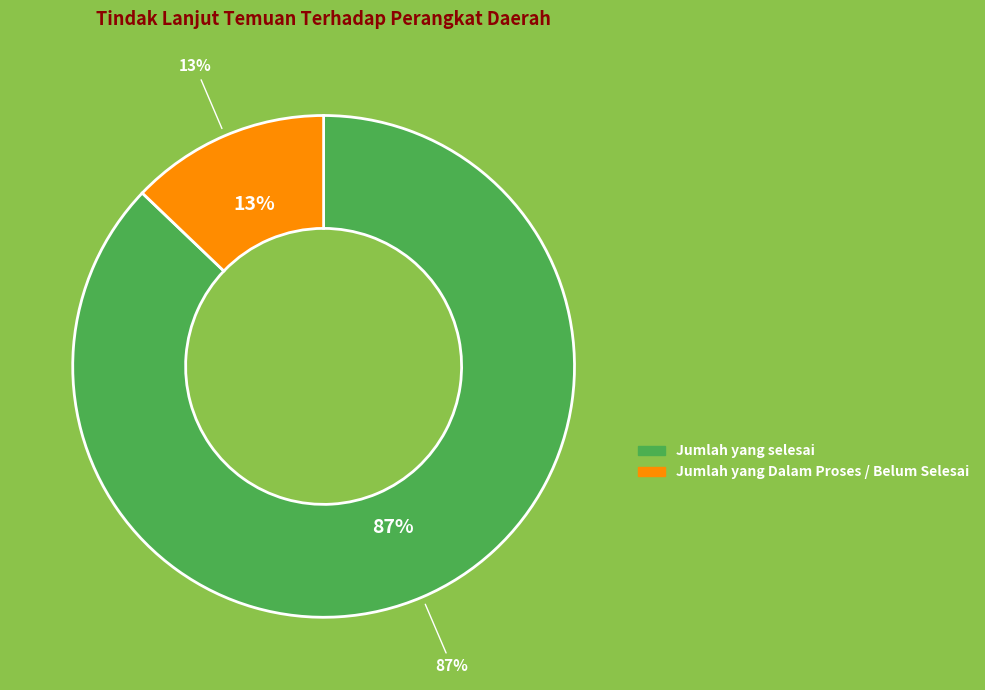

Does Jumlah yang Dalam Proses / Belum Selesai account for over 50% of the chart?

No